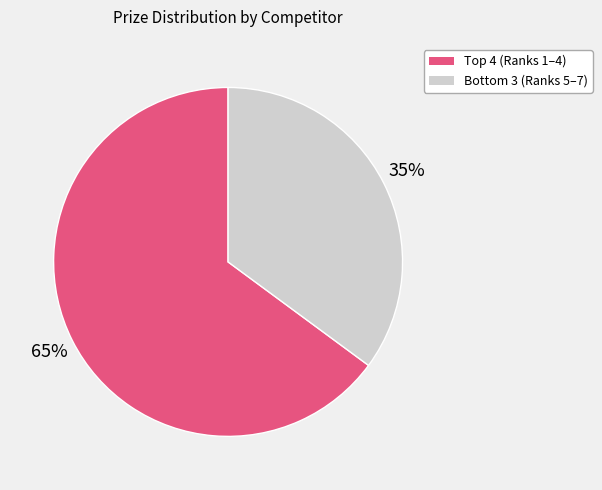

Is there any slice that represents more than half of the pie?

Yes